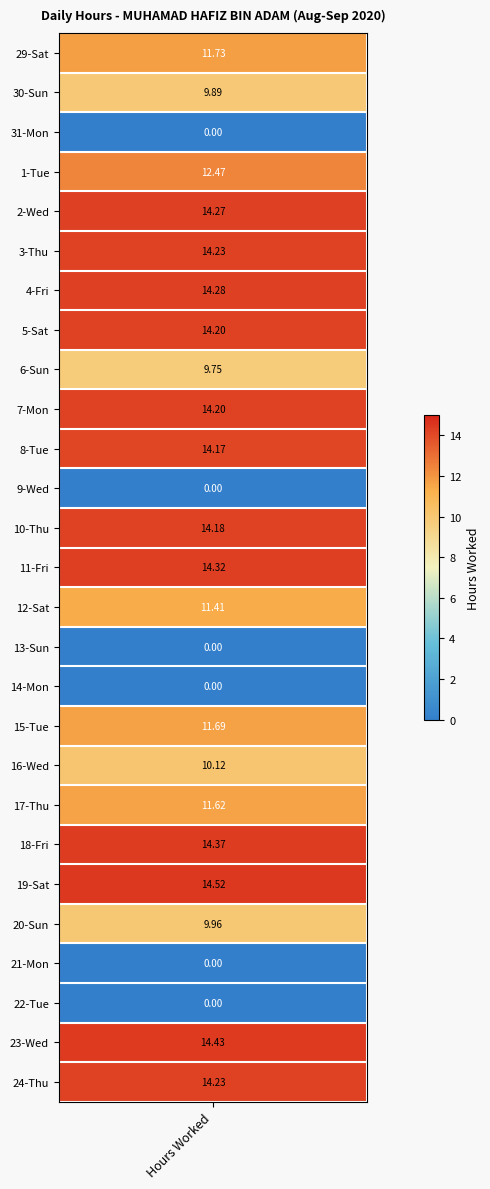

Which label corresponds to the largest value in the chart?

19-Sat